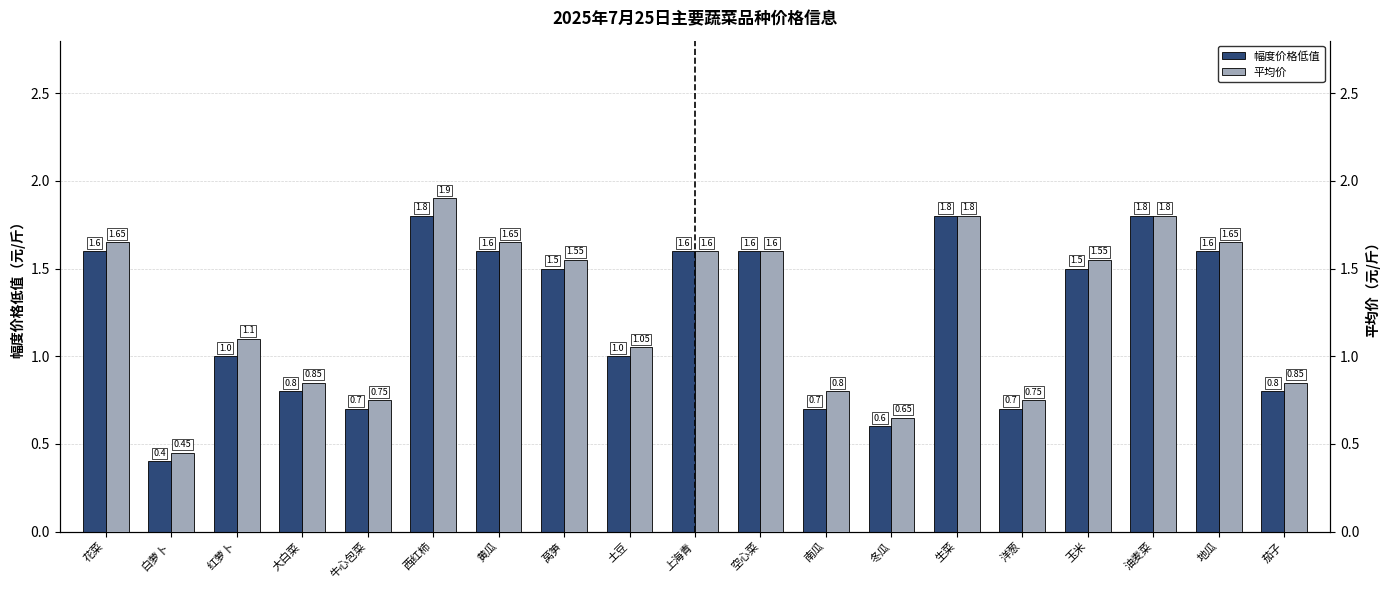

At 空心菜, list the series in order from smallest to largest.

幅度价格低值, 平均价